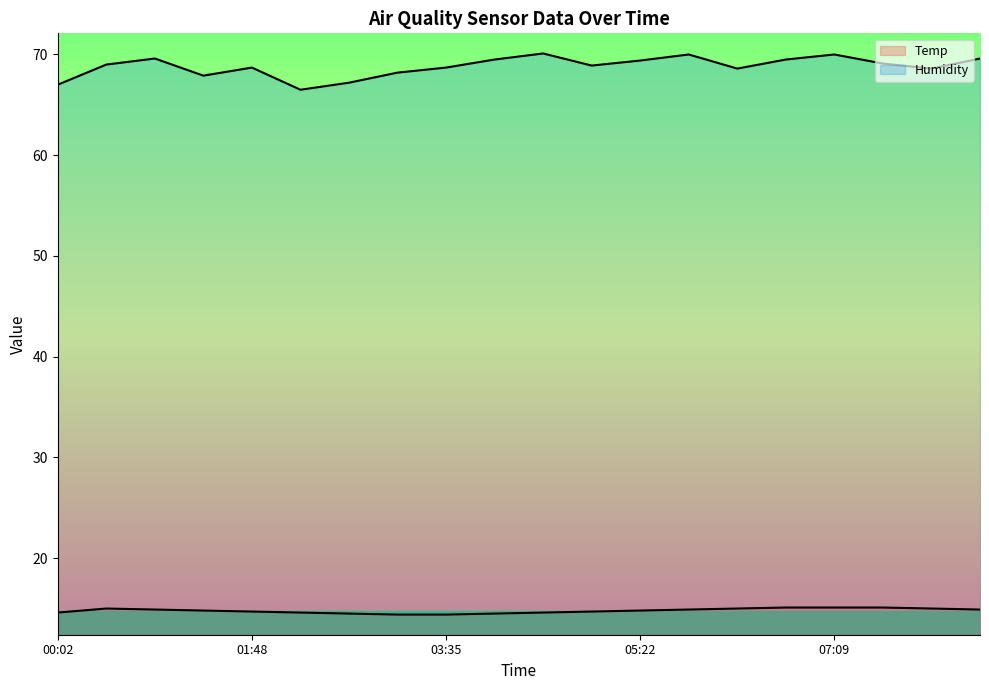

True or false: Temp and Humidity intersect in this chart.

False